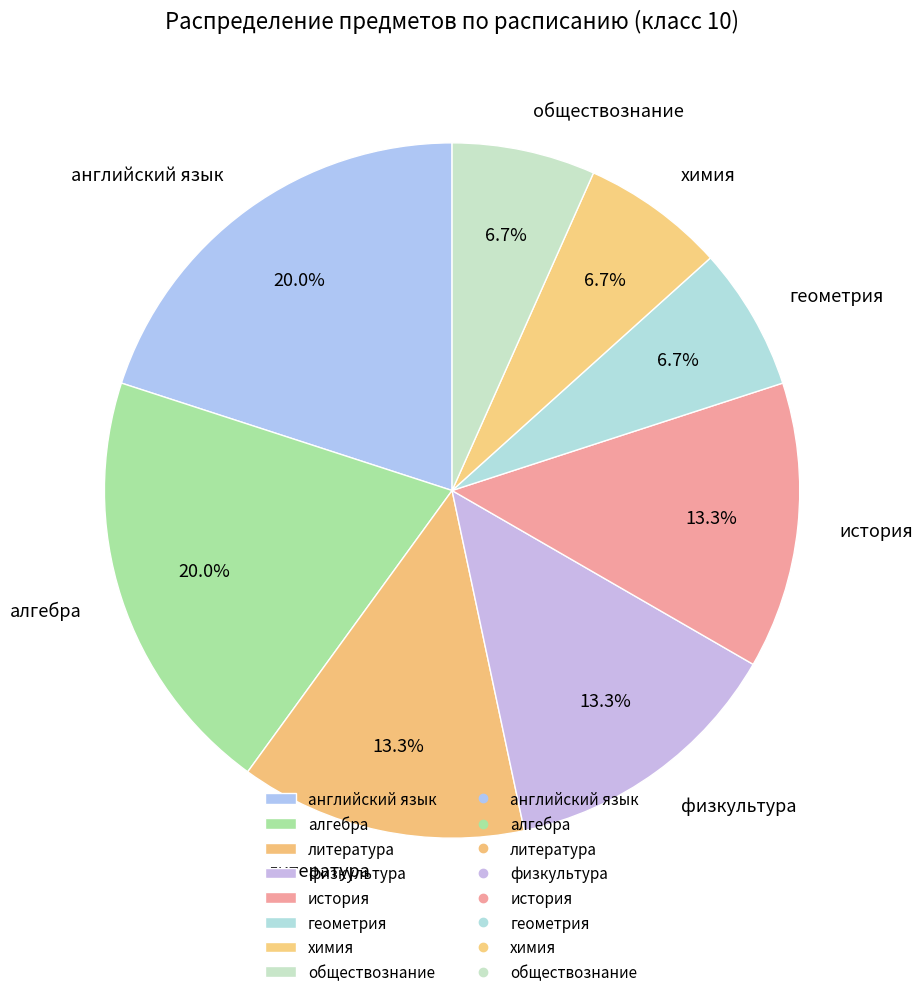

Is алгебра the majority of the pie?

No